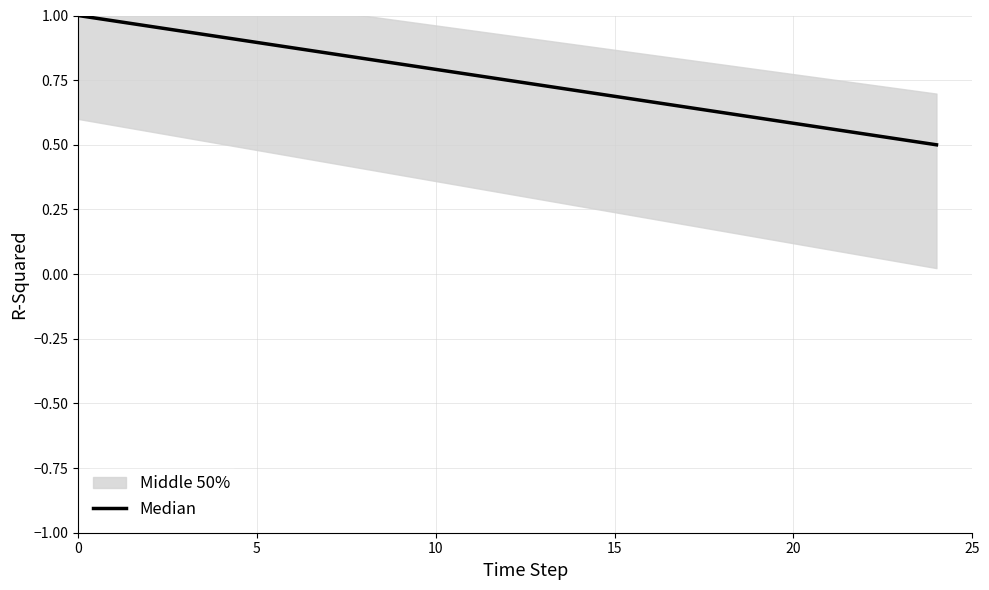

What is the difference between the maximum and minimum values?

0.5